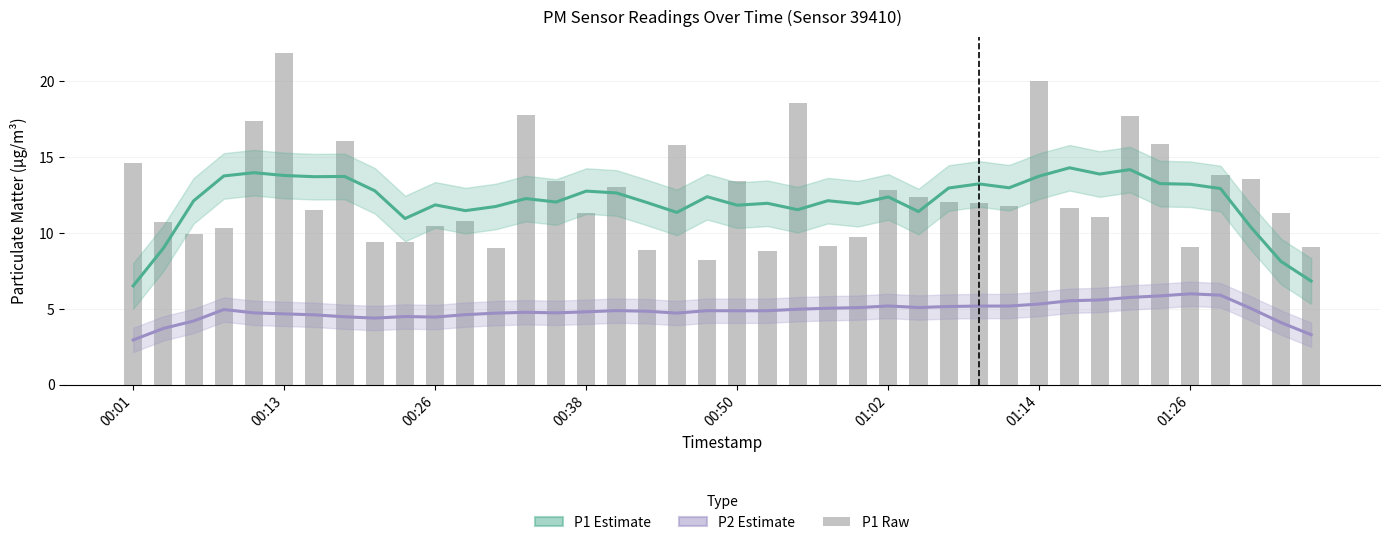

At how many categories does at least one series exceed 16?

7